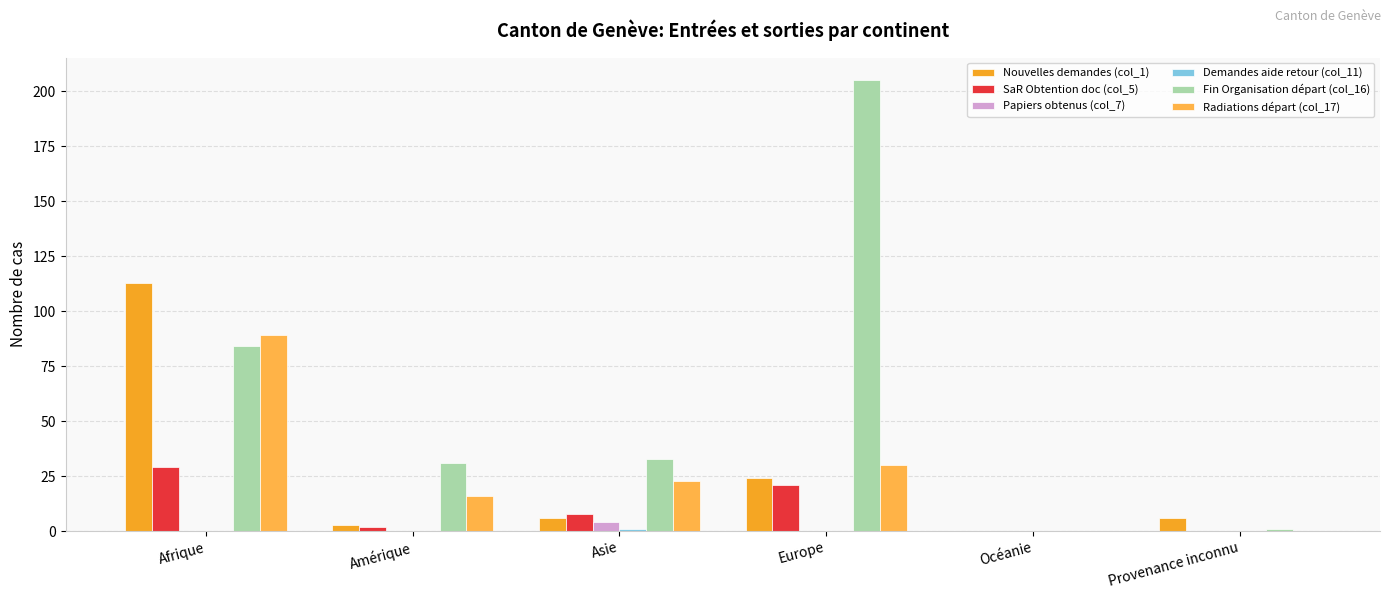

Rank the series by their maximum value, from highest to lowest.

Fin Organisation départ (col_16), Nouvelles demandes (col_1), Radiations départ (col_17), SaR Obtention doc (col_5), Papiers obtenus (col_7), Demandes aide retour (col_11)